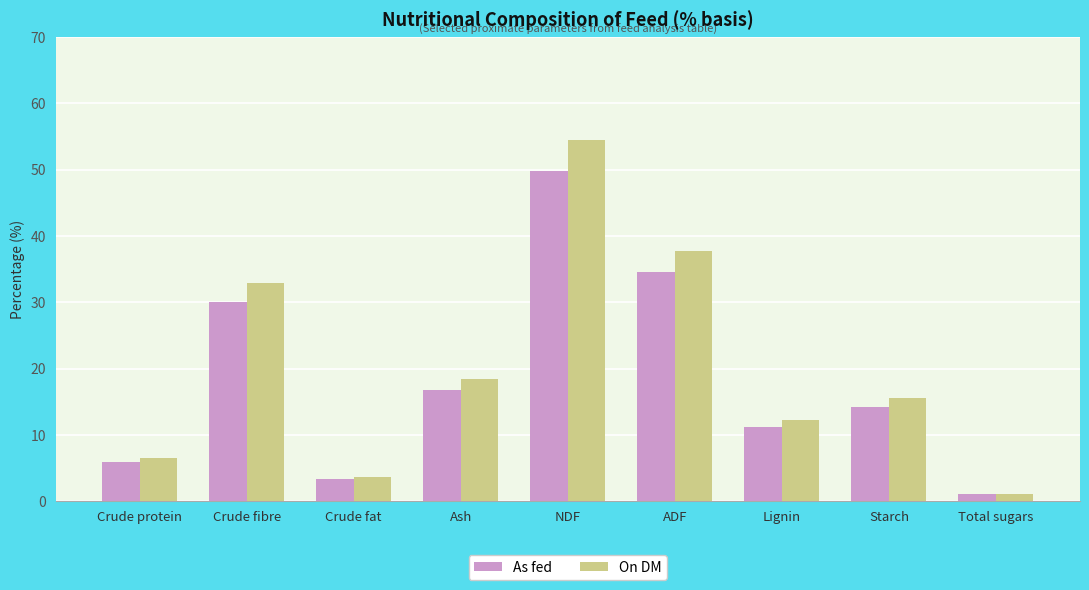

At how many categories does at least one series exceed 21?

3